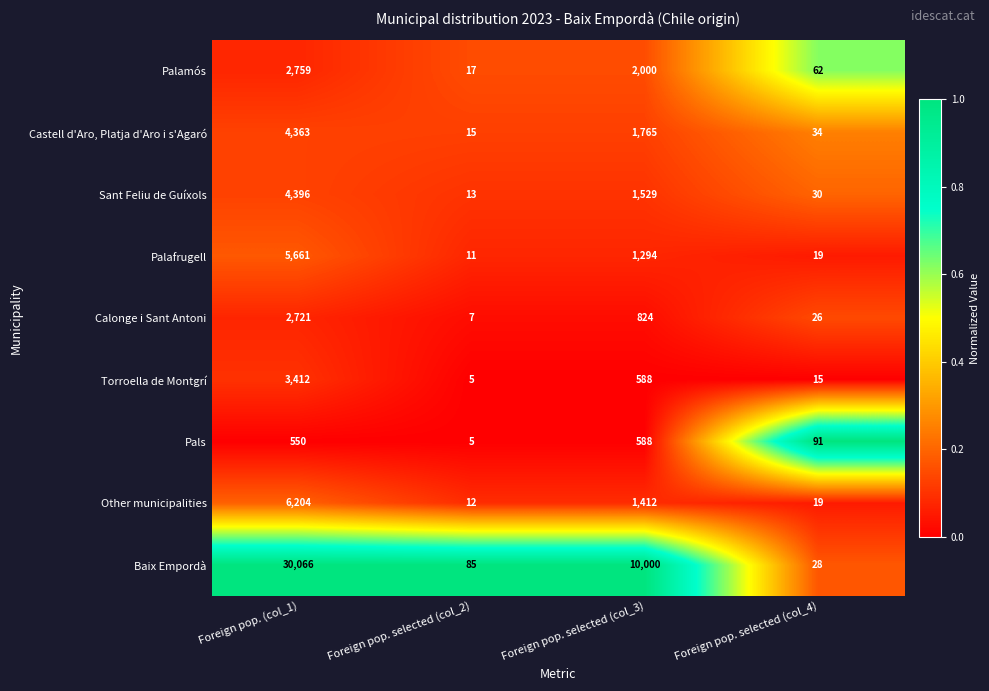

The Torroella de Montgrí series shows 5 at Foreign pop. selected (col_2). True or false?

True